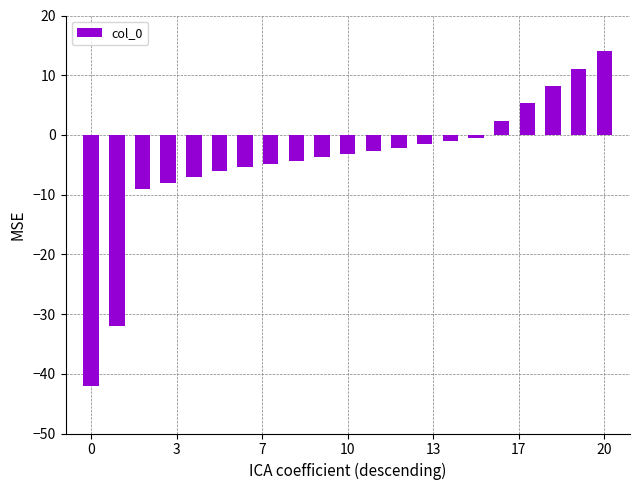

What is the greatest value displayed?

14.0